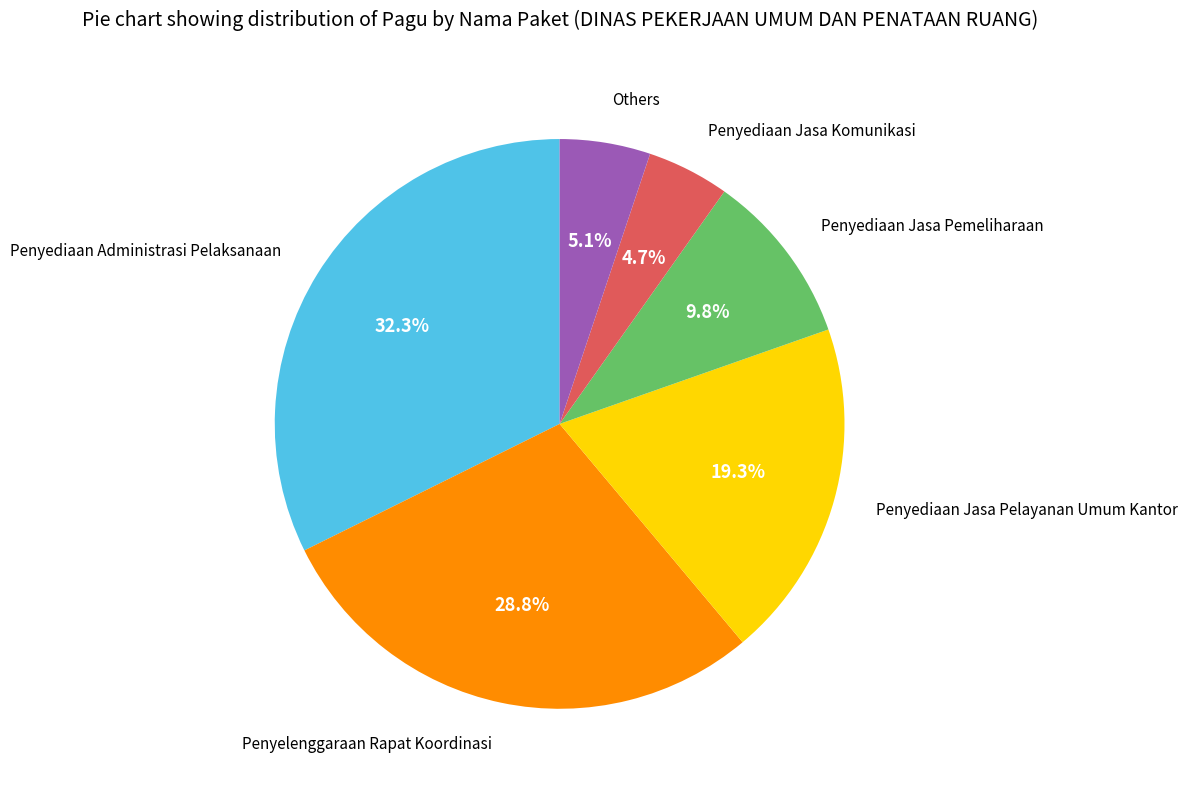

The Penyediaan Administrasi Pelaksanaan slice represents 32% of the pie. True or false?

True